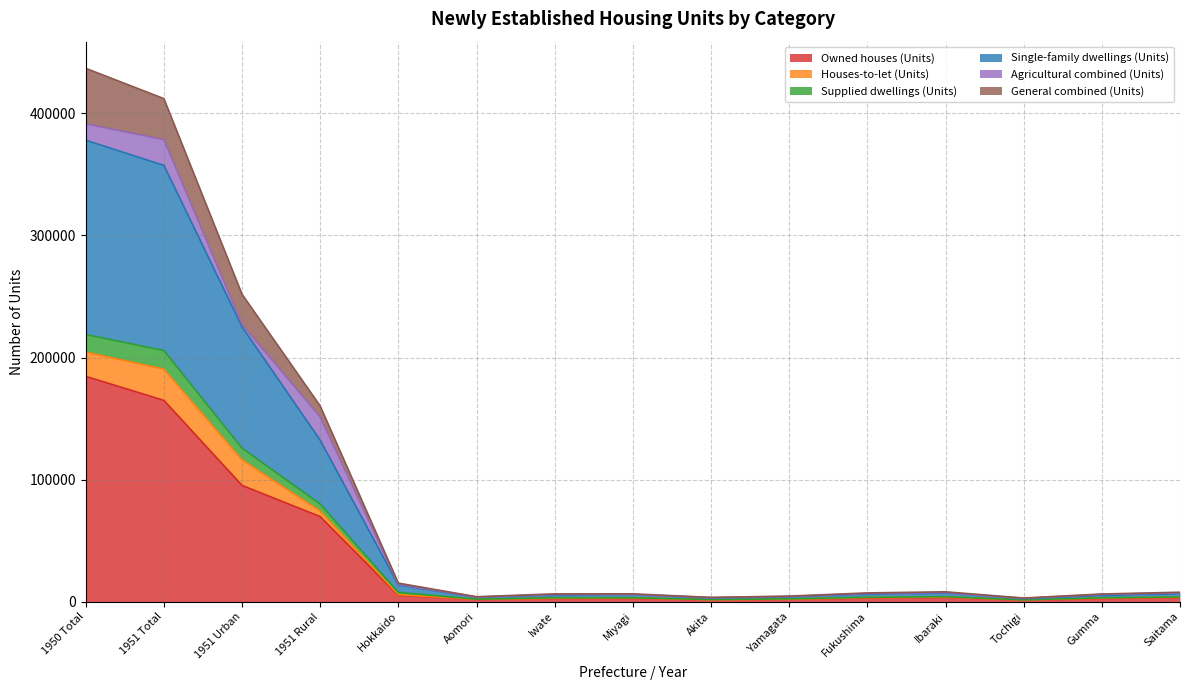

Which category has the lowest value across all series?

Tochigi